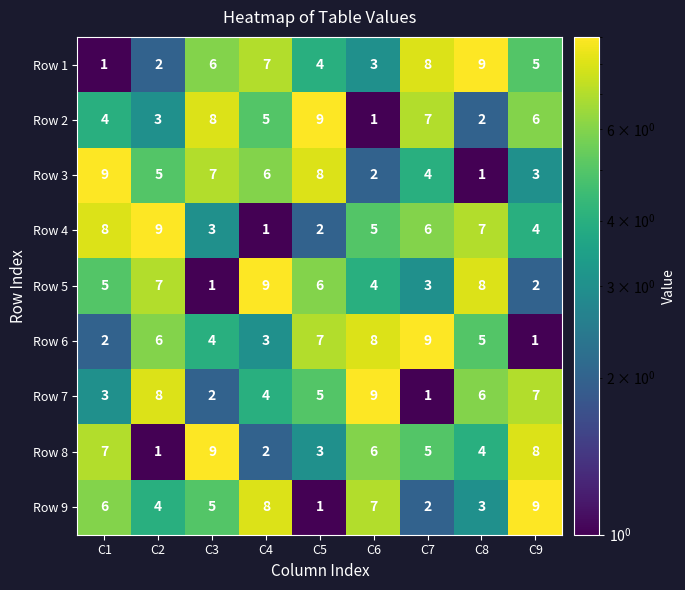

What is the maximum value for Row 8?

9